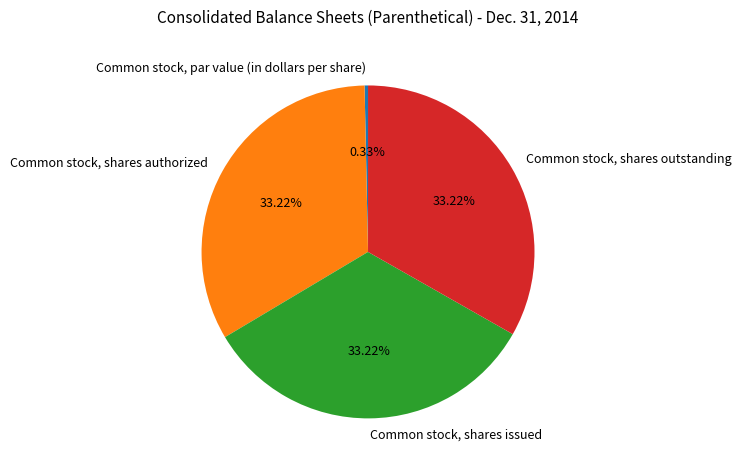

What is the ratio of the value at Common stock, shares authorized to the value at Common stock, shares outstanding?

1.0